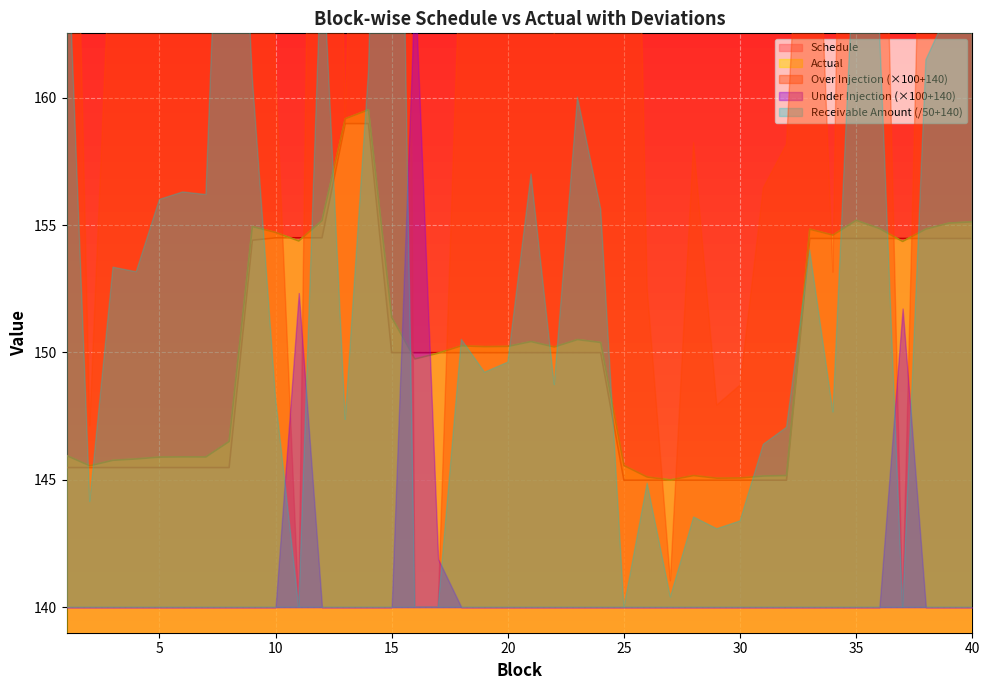

Where is Actual nearest to the value 152?

15